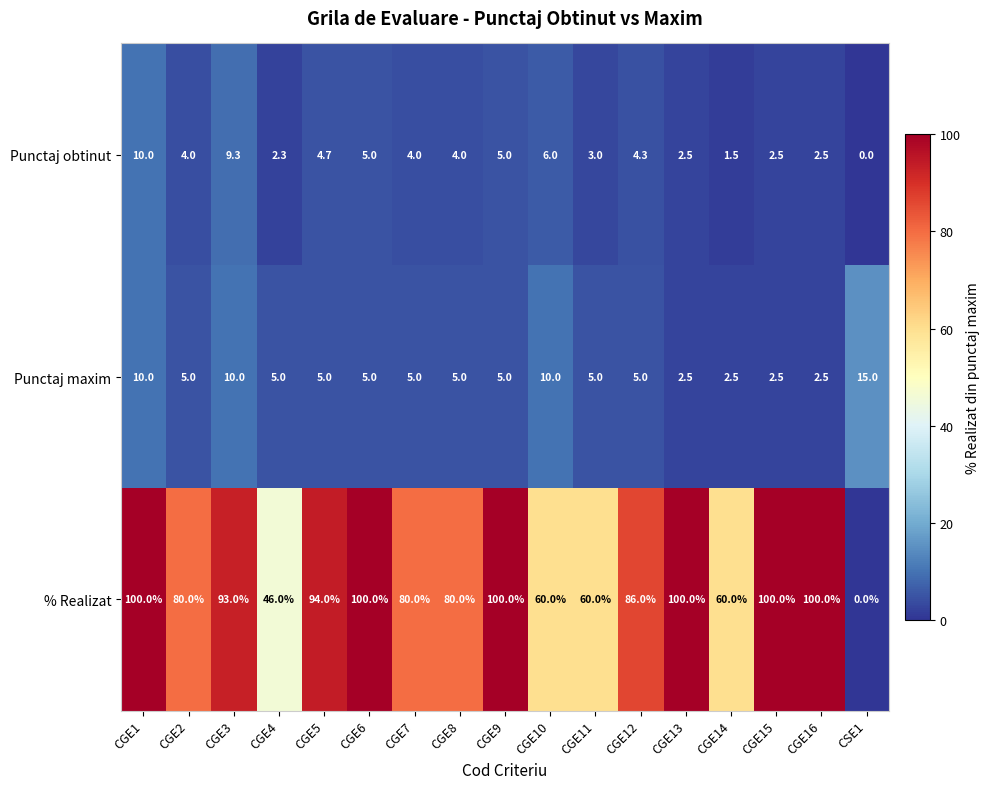

What is the maximum value for Punctaj obtinut?

10.0